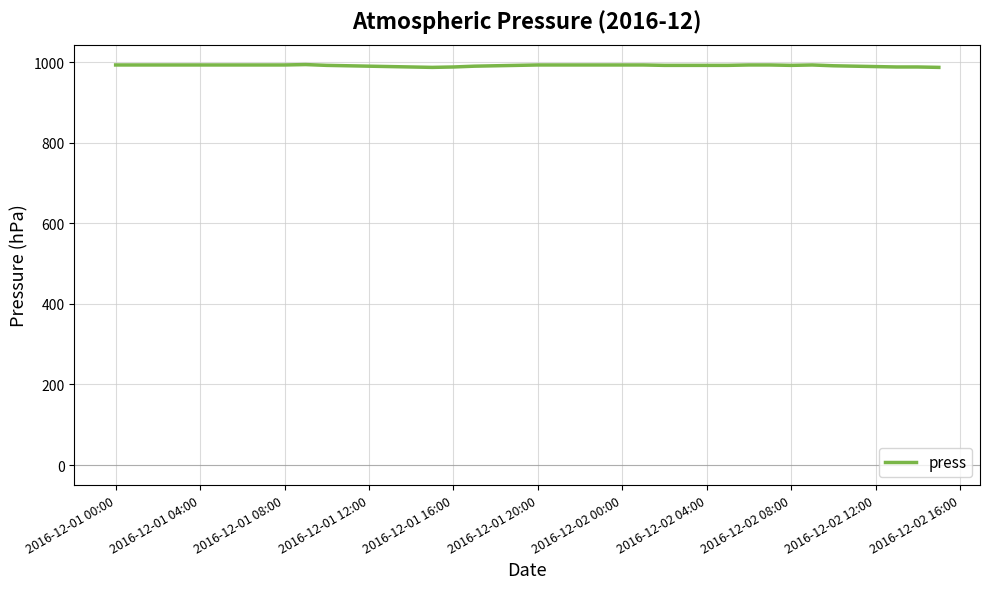

What is the smallest value displayed?

987